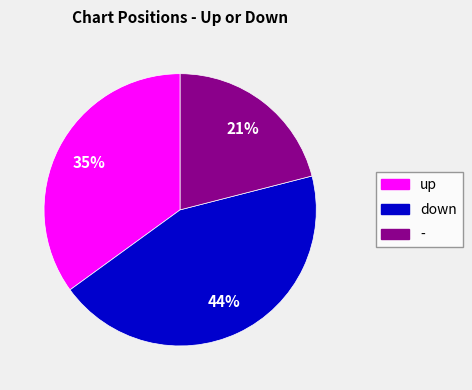

Which category has the smallest portion of the pie?

-